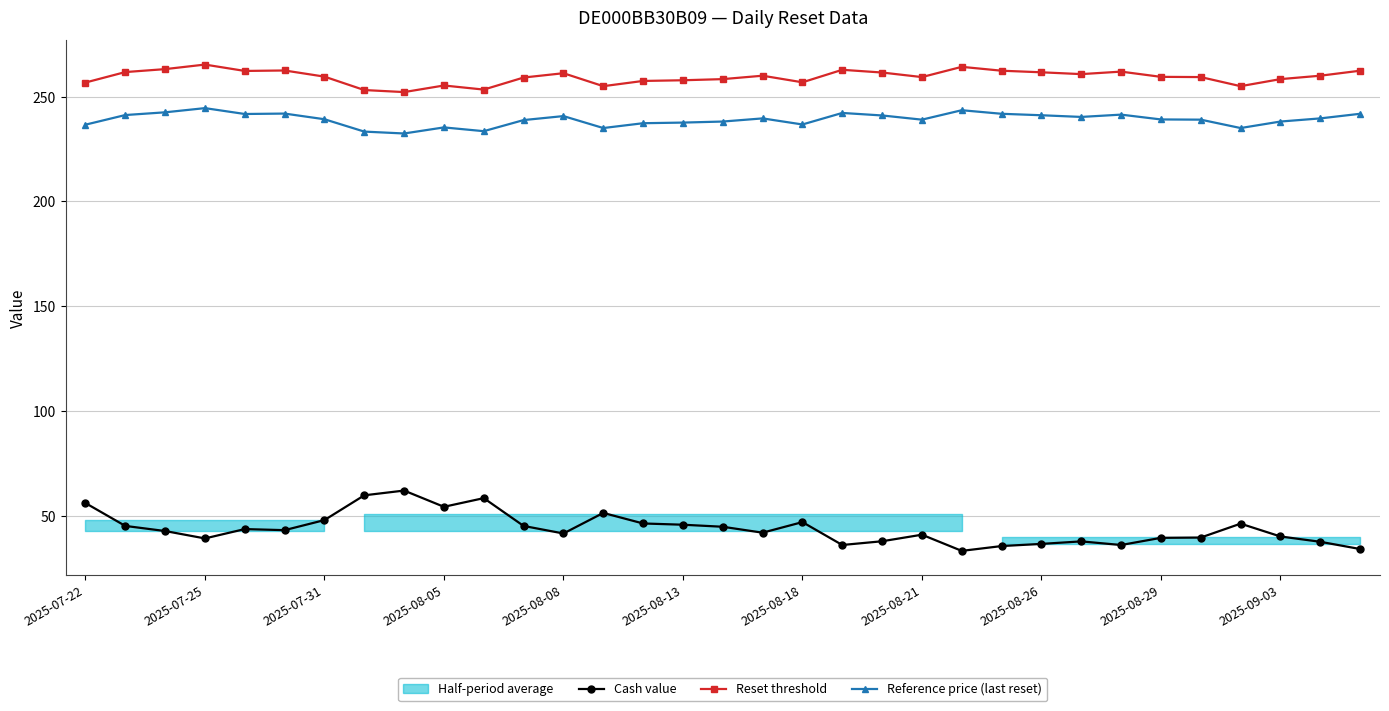

Rank the series by their maximum value, from lowest to highest.

Cash value, Reference price (last reset), Reset threshold